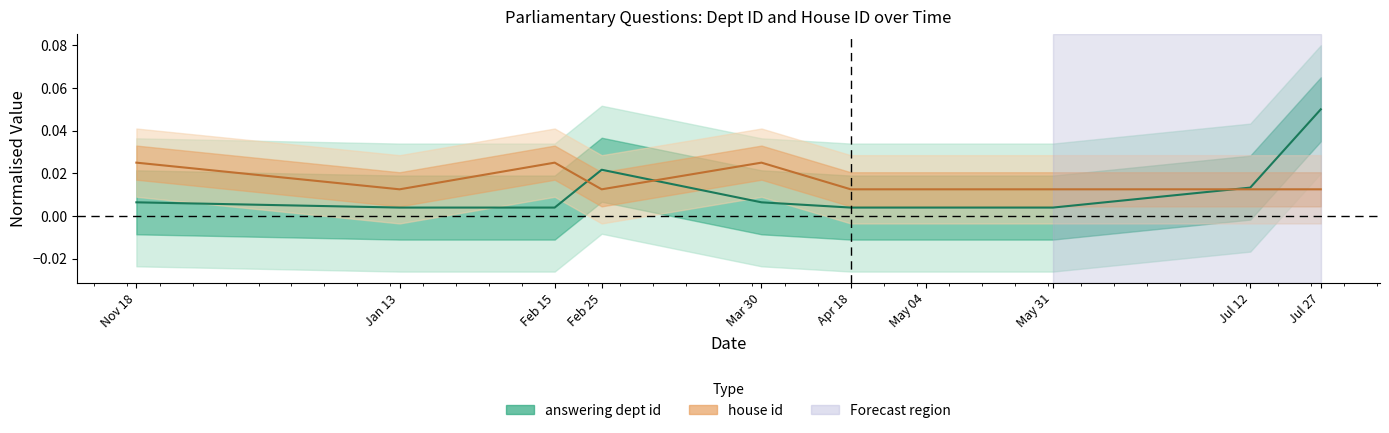

How many lines are shown in the chart?

2